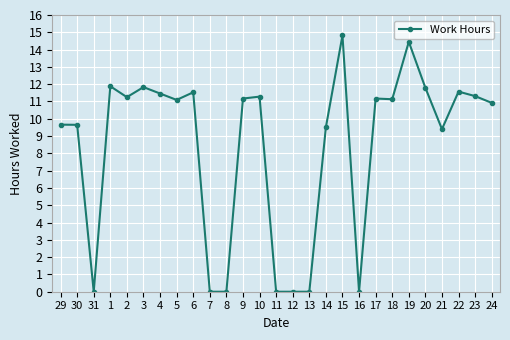

Does the chart display data point markers on the line(s)?

Yes